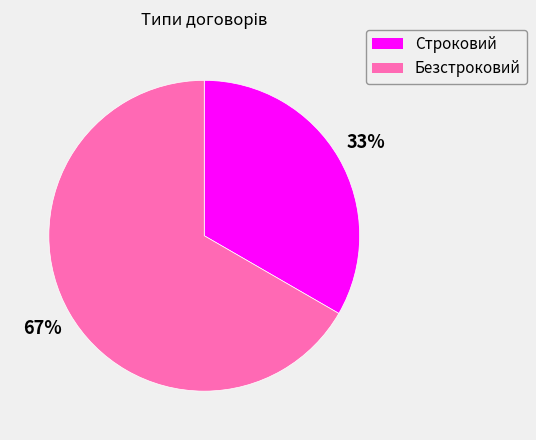

True or false: Строковий accounts for 33% of the total.

True